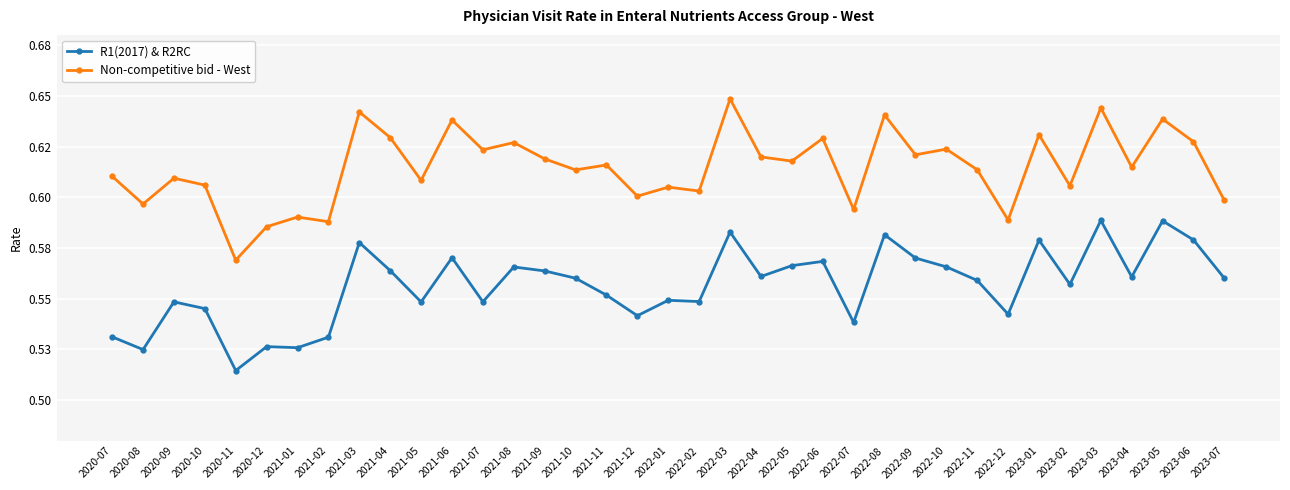

Which series has the widest spread of values?

Non-competitive bid - West